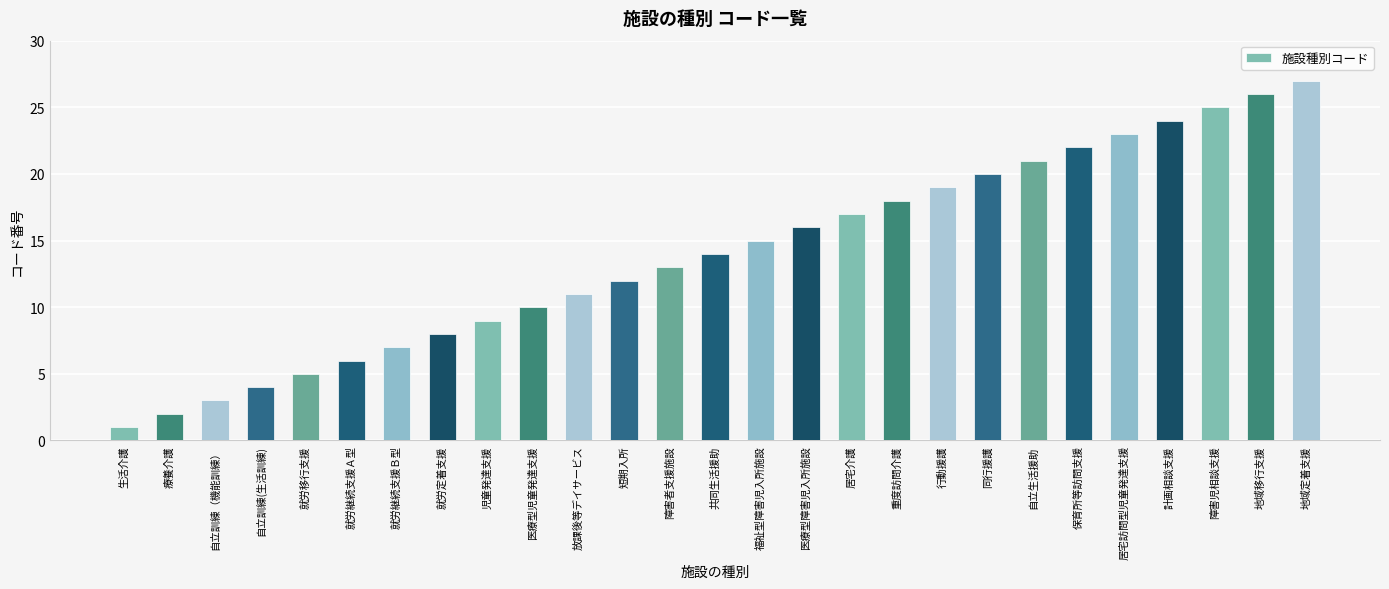

Reading right to left, transcribe all the data shown in this chart.

27	26	25	24	23	22	21	20	19	18	17	16	15	14	13	12	11	10	9	8	7	6	5	4	3	2	1